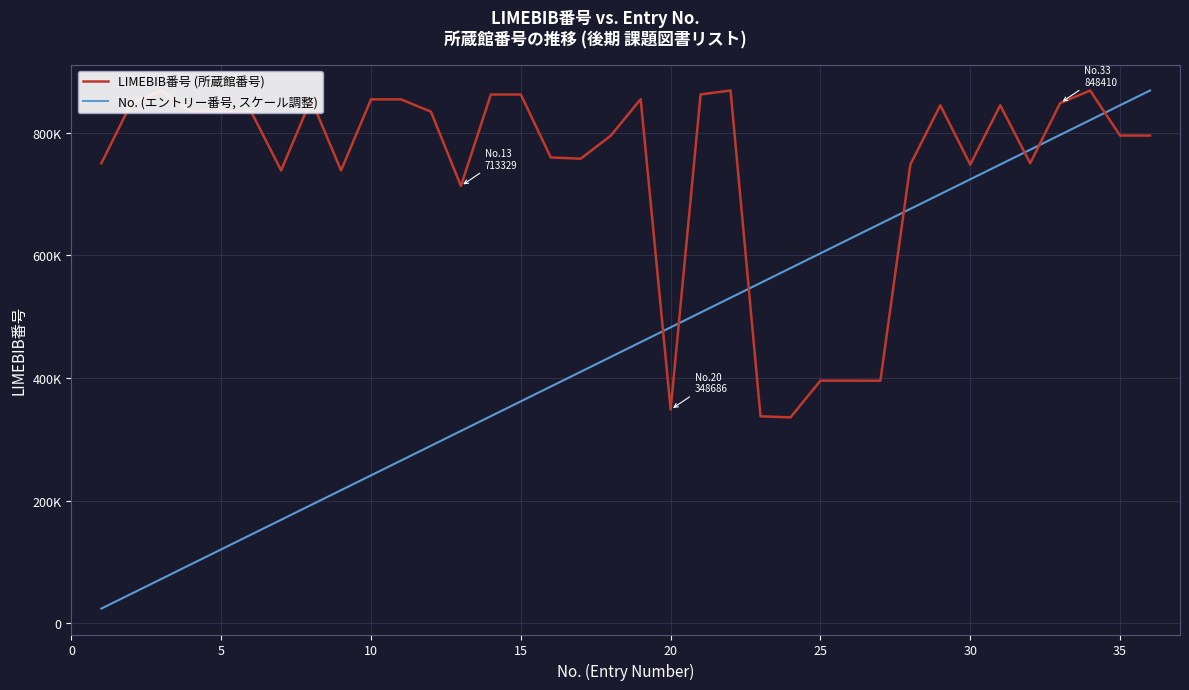

What are all the series names shown in the legend?

LIMEBIB番号 (所蔵館番号), No. (エントリー番号, スケール調整)